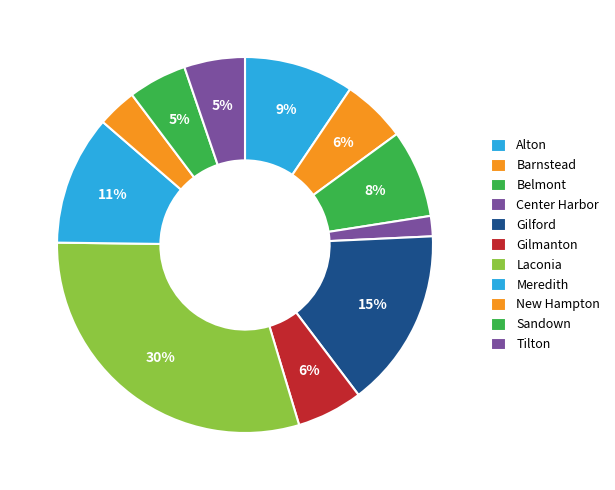

How many slices are in this pie chart?

11